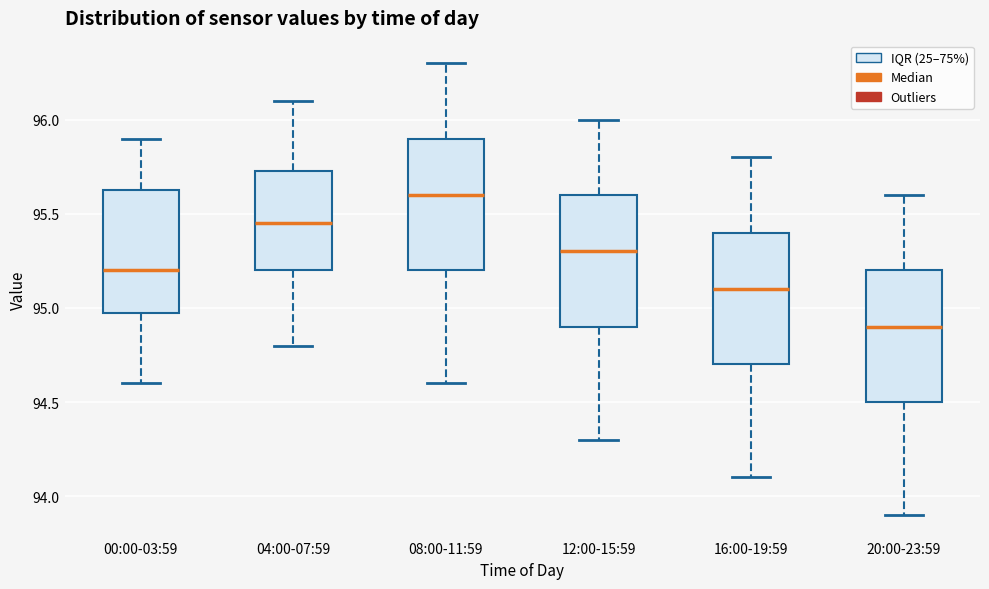

Which box has the lowest median line?

20:00-23:59